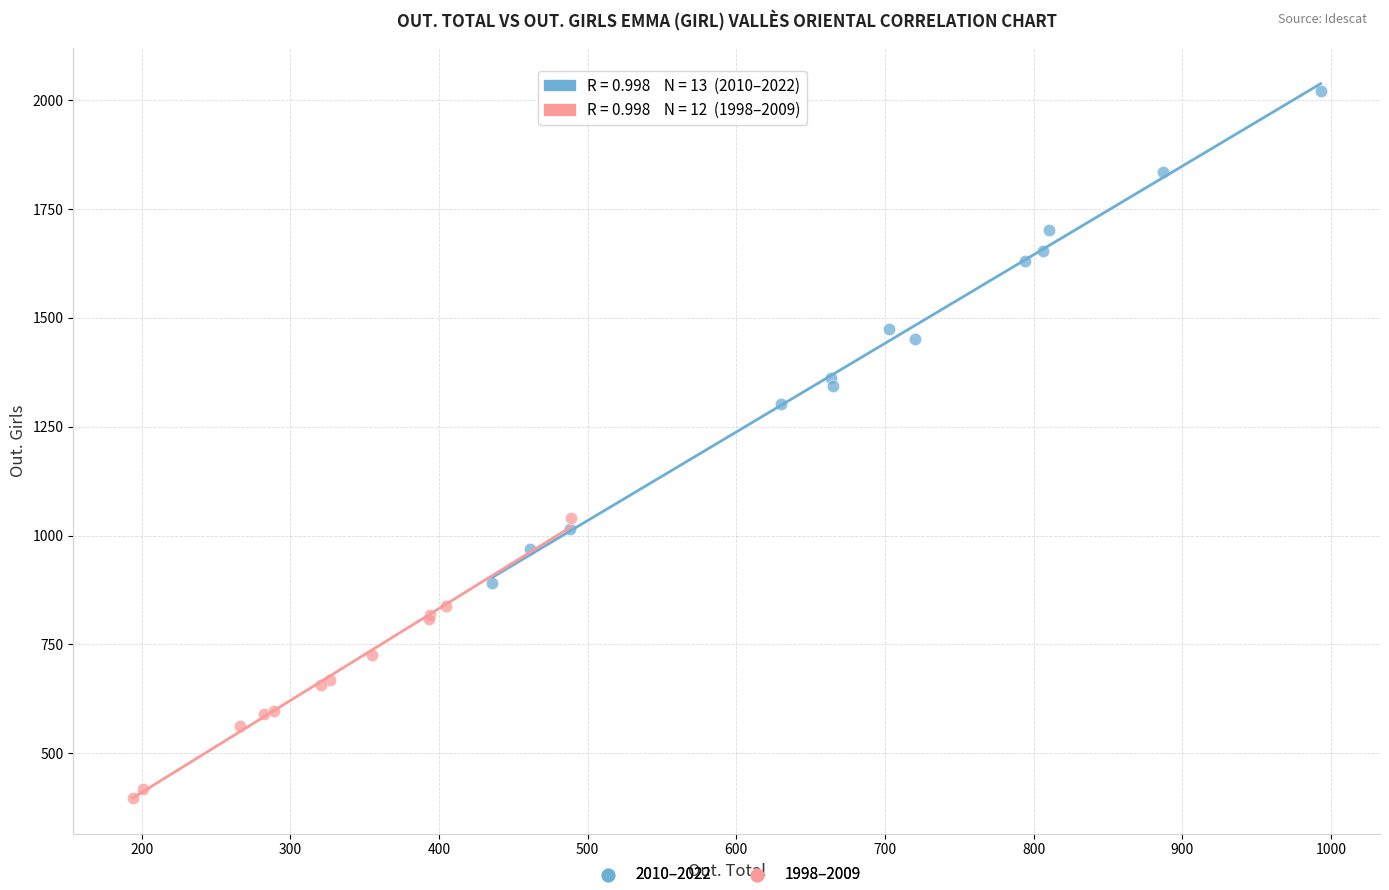

Which series reaches the maximum Y coordinate?

2010–2022